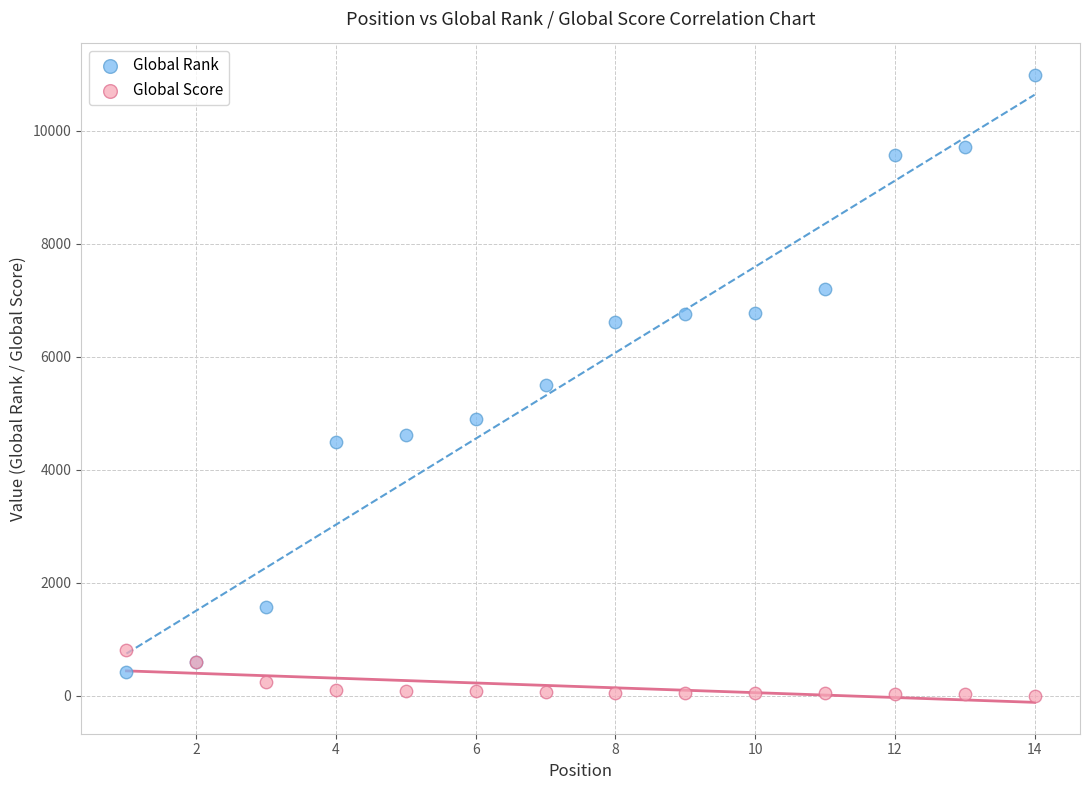

Which series contains the lowest Y value?

Global Score